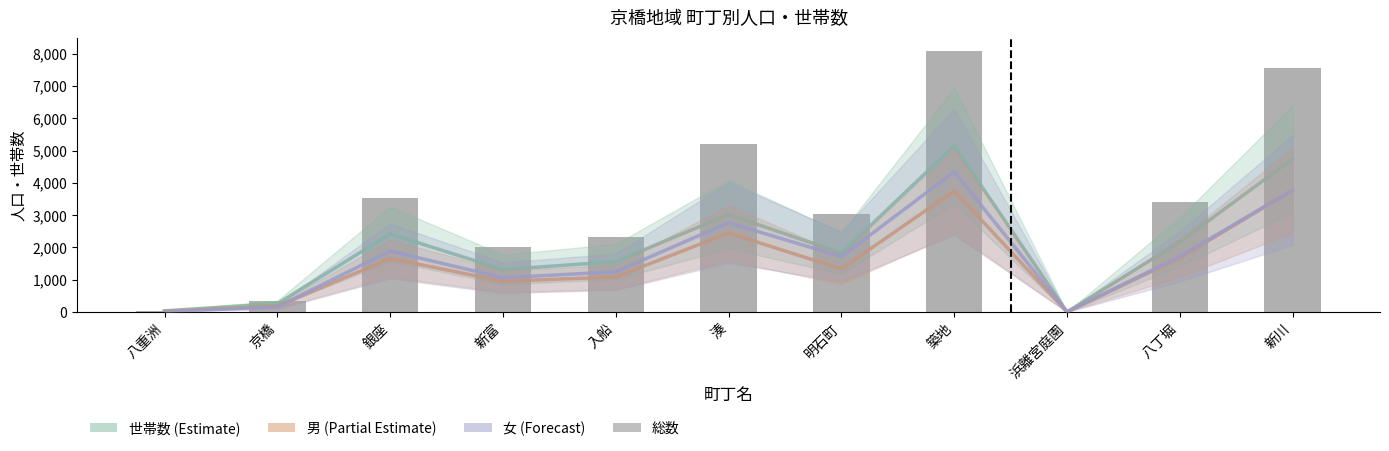

What is the spread (max minus min) of values at 湊?

2765